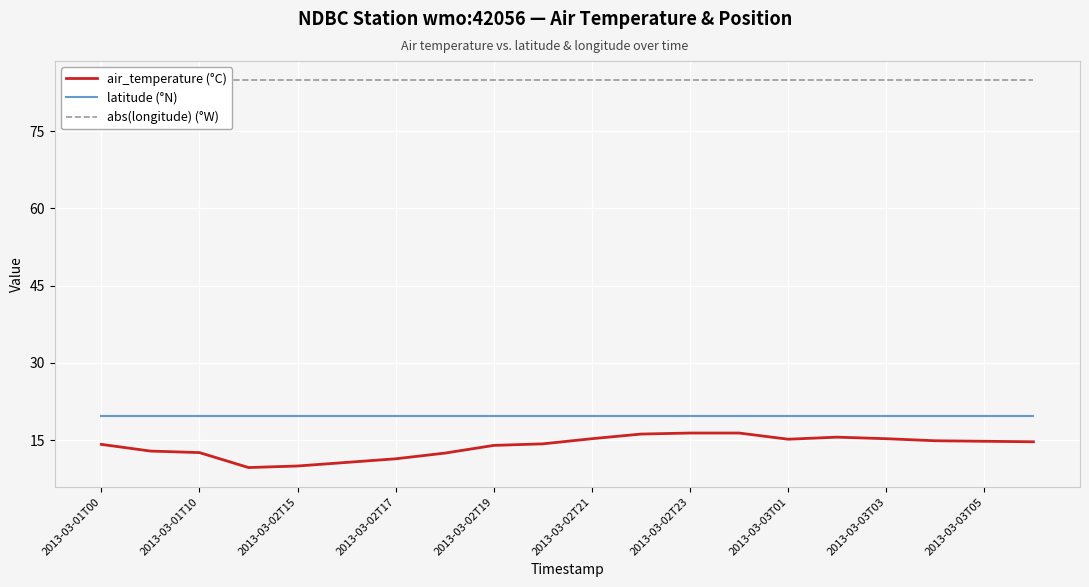

What is the highest value of the air_temperature (°C) series?

16.4